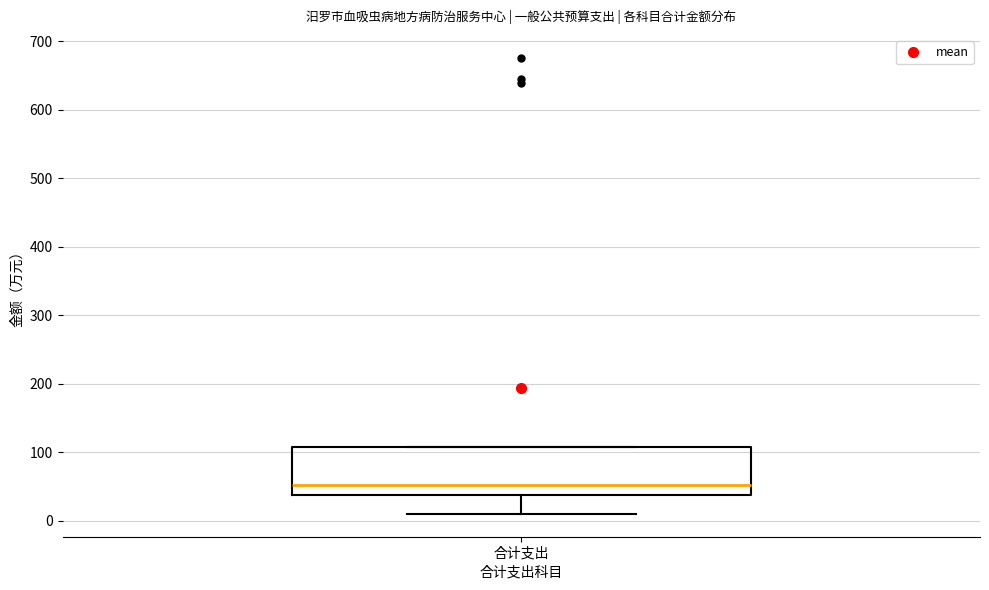

Read this box plot against the y-axis: the position of the median line, the range covered by the box, and the ends of both whiskers. The values are not printed on the chart, so give them approximately, as read against the axis.

median 50, box 40 to 110, whiskers 10 to 110